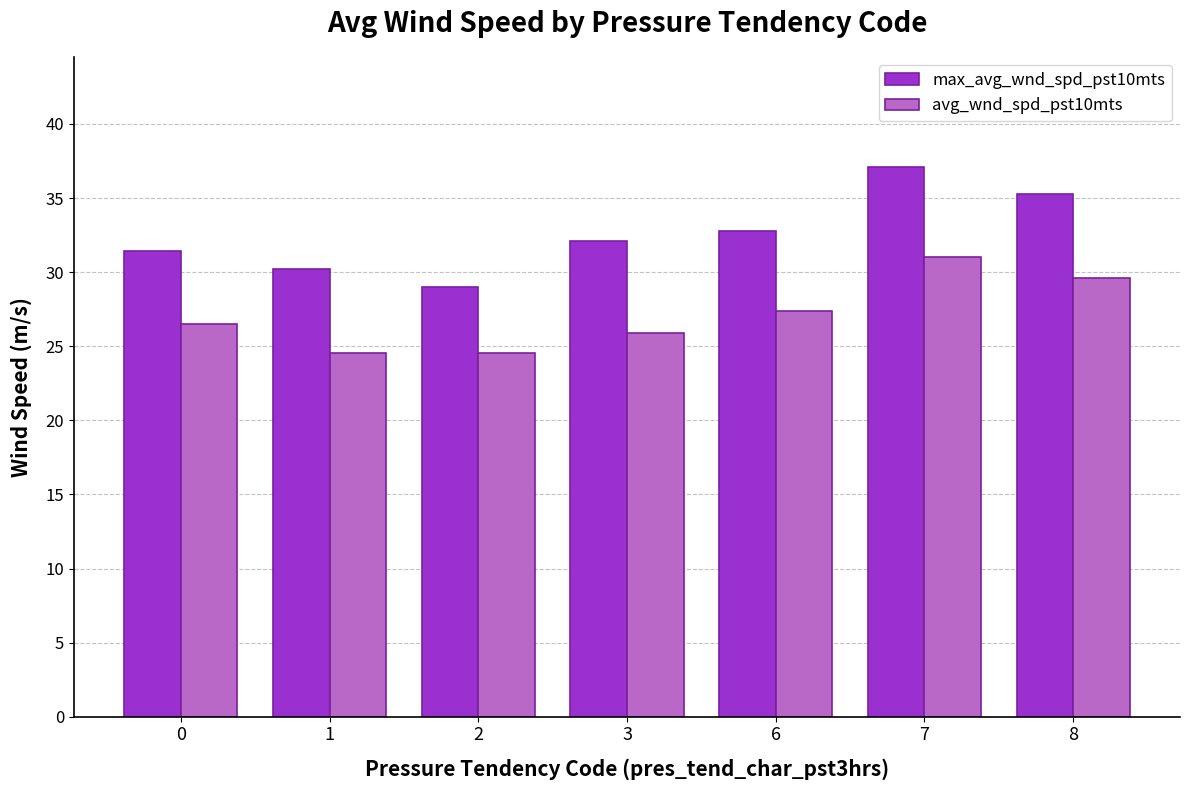

How many bars are there in total?

14